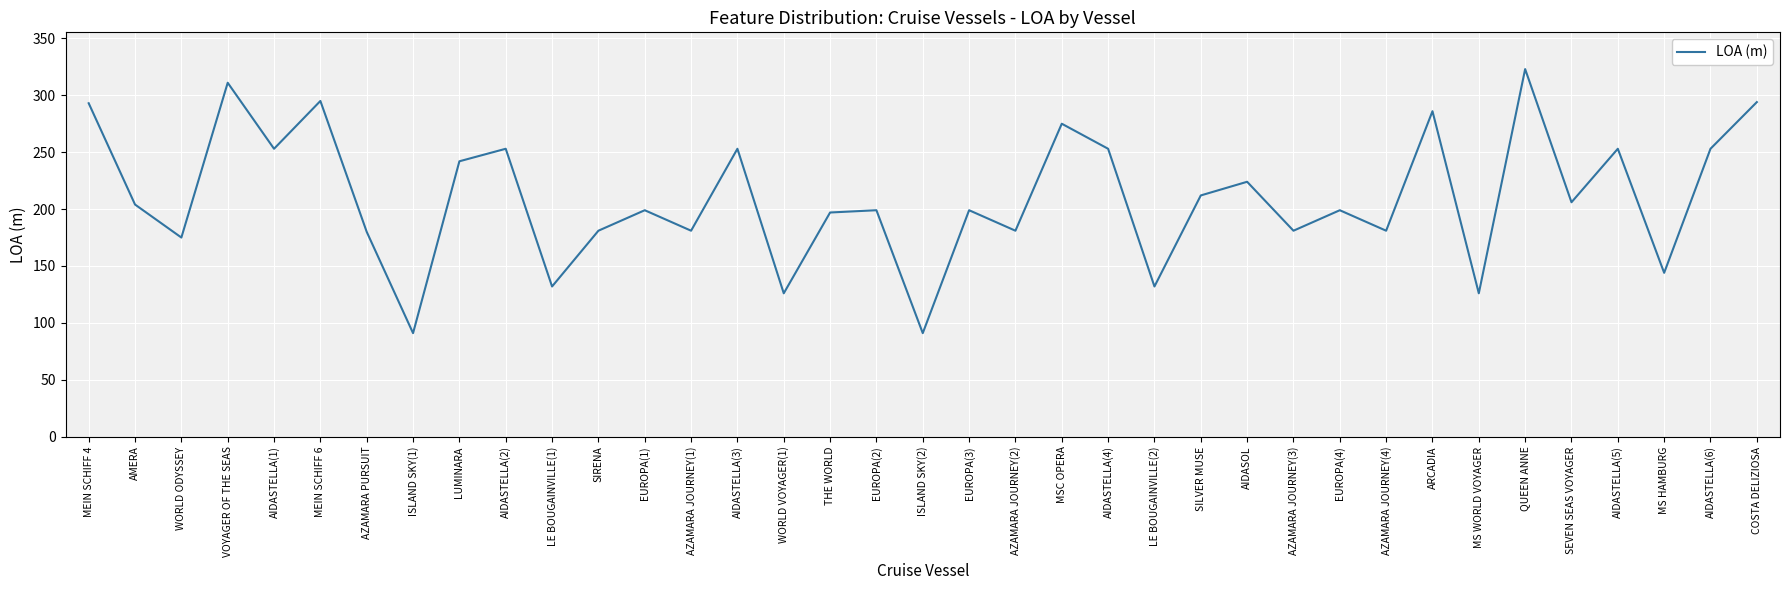

Where is the first local minimum?

WORLD ODYSSEY